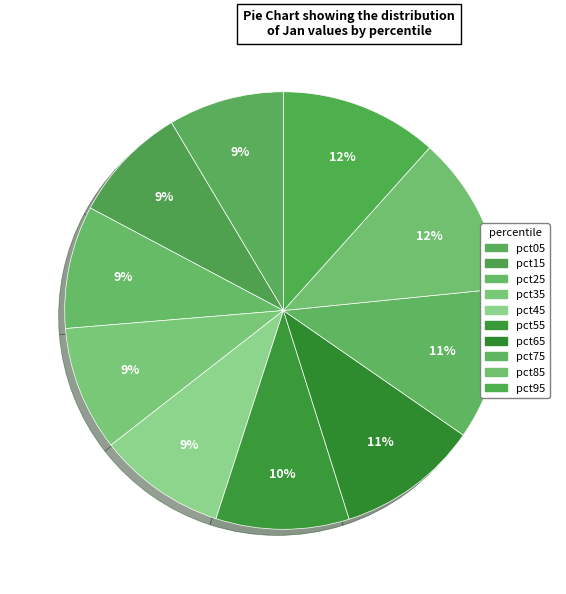

How many segments does this pie chart have?

10